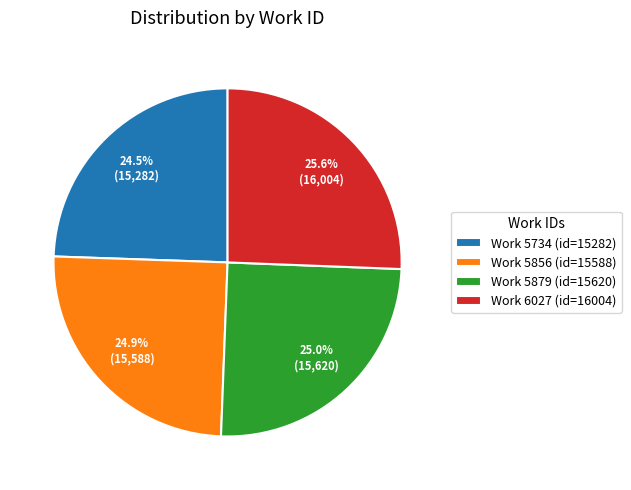

To the nearest percent, what is the average slice percentage?

25%